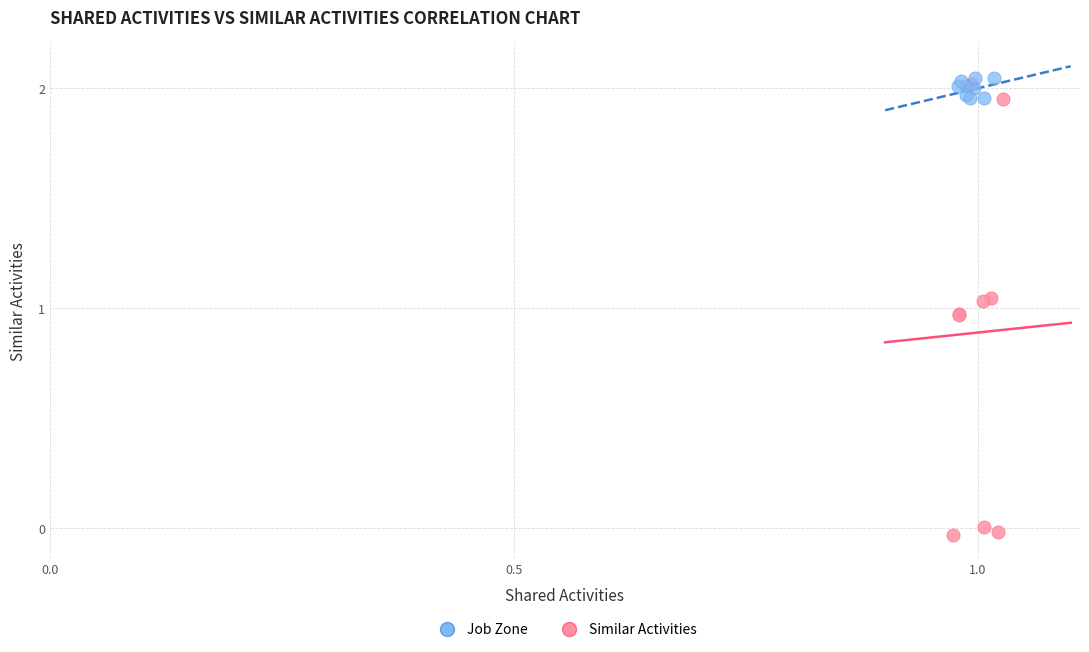

Which series has the widest spread of Y values?

Similar Activities